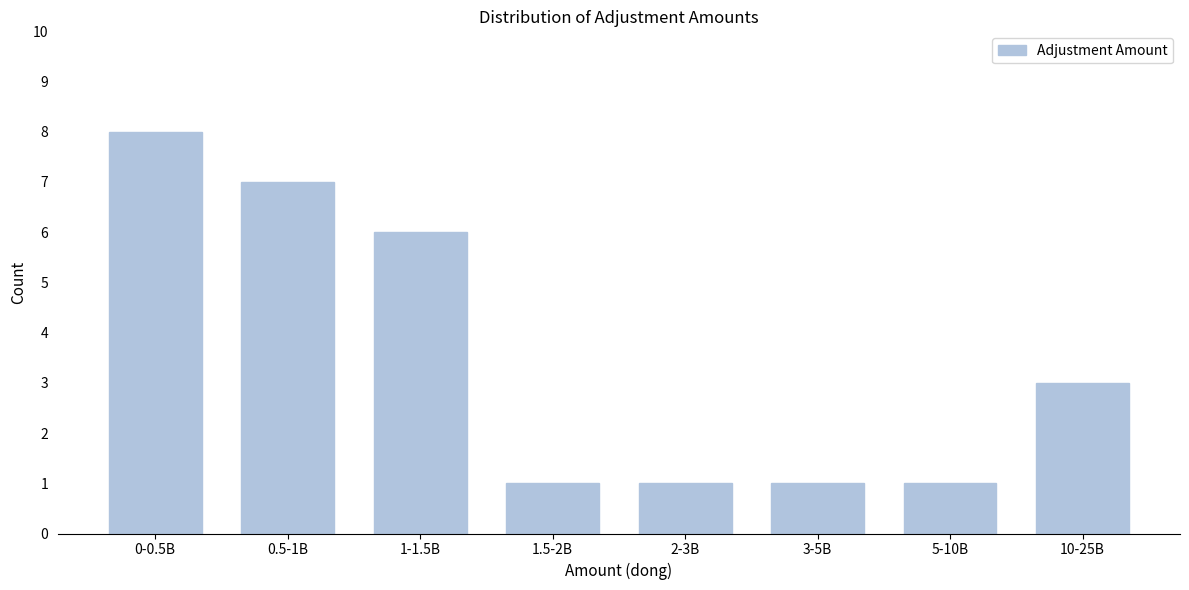

Reading left to right, extract all data points from this chart.

8	7	6	1	1	1	1	3